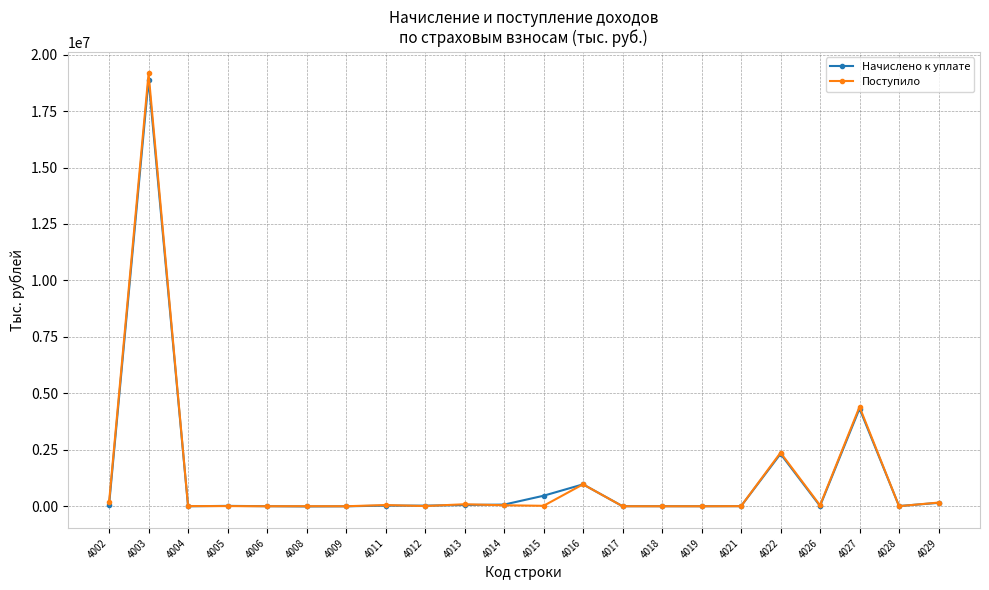

Which series has the largest range (max minus min)?

Поступило